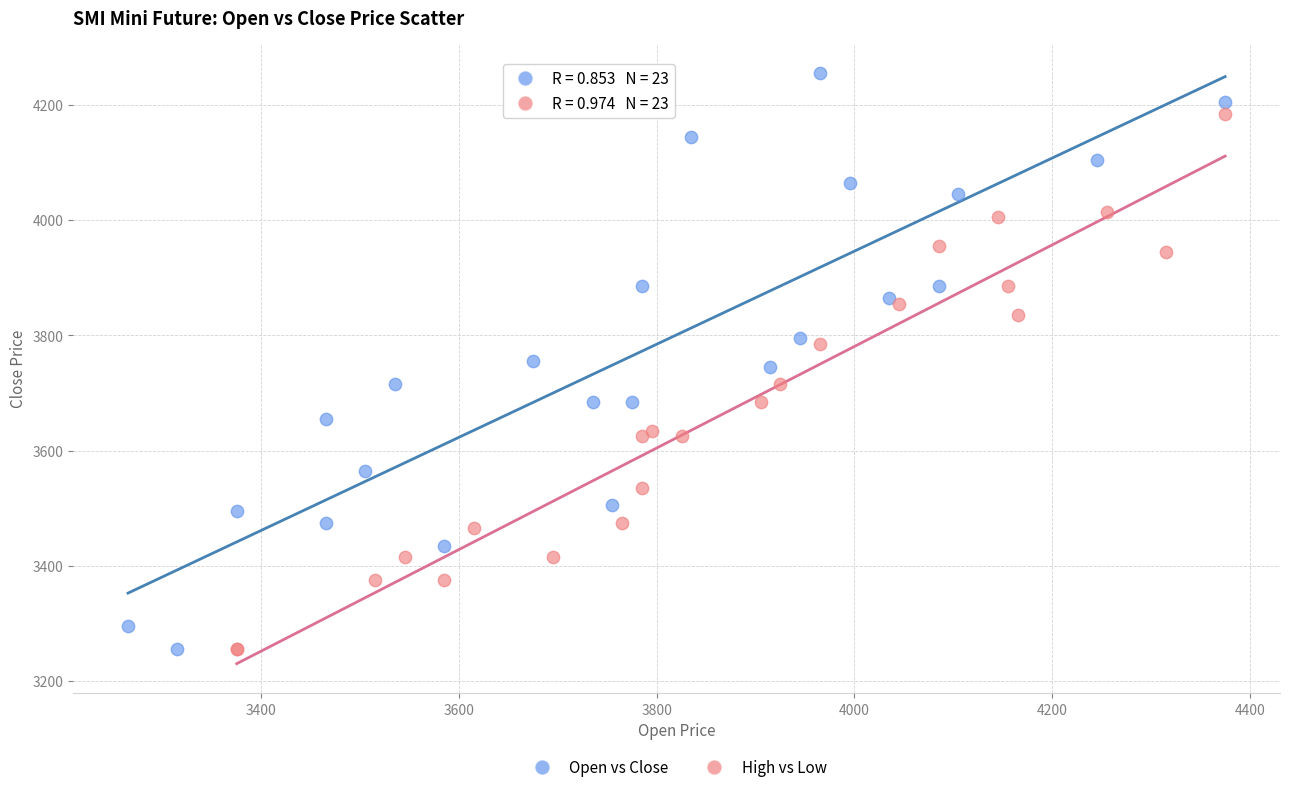

Which series contains the highest Y value?

Open vs Close